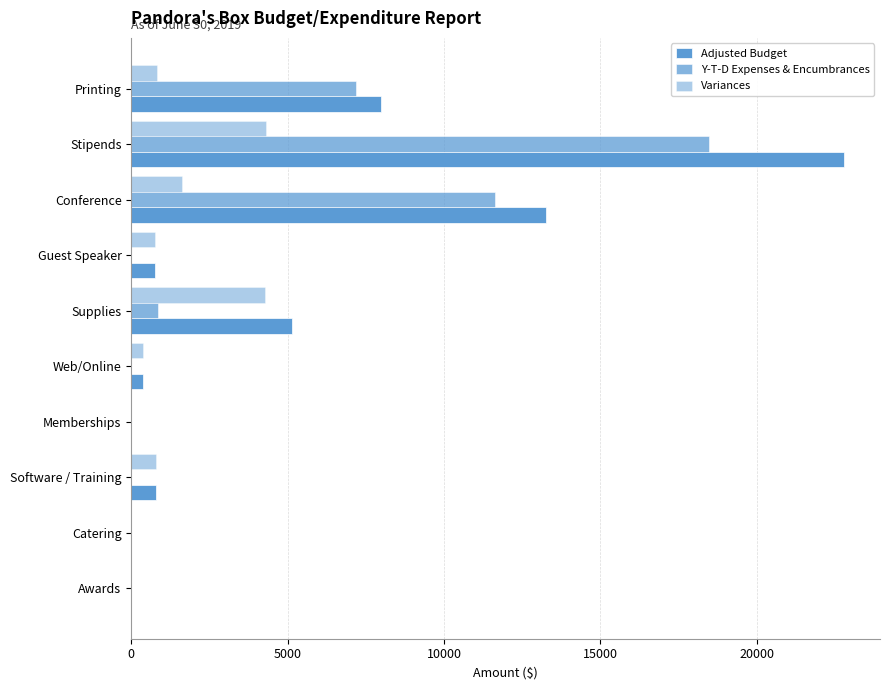

Which series has the widest spread of values?

Adjusted Budget